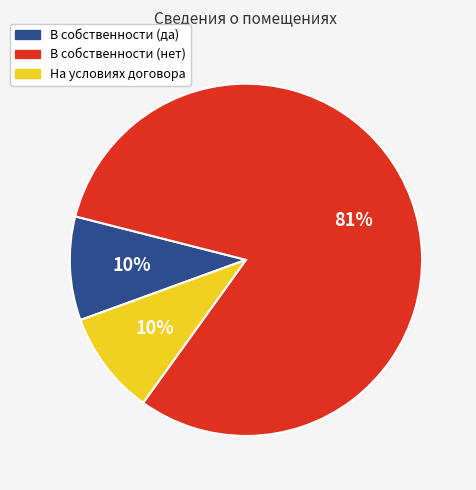

Does any single category account for the majority?

Yes